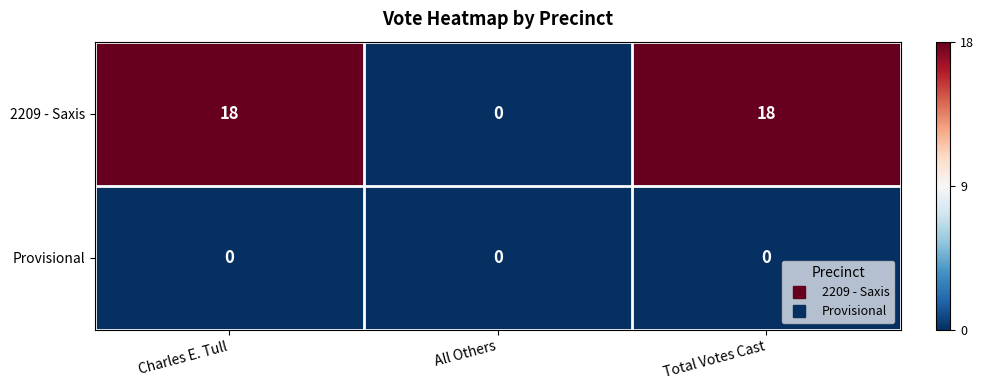

Reading left to right, list all the values displayed in this chart.

2209 - Saxis: 18	0	18
Provisional: 0	0	0